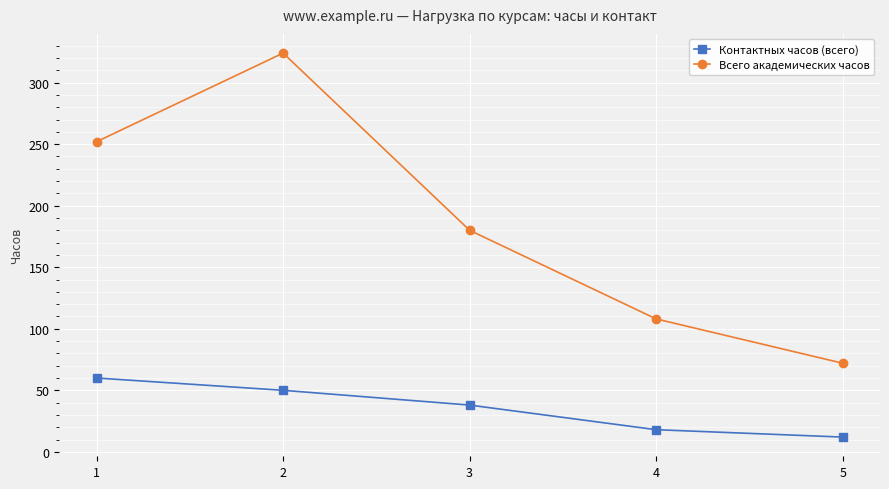

Reading left to right, list all the values displayed in this chart.

Контактных часов (всего): 60	50	38	18	12
Всего академических часов: 252	324	180	108	72